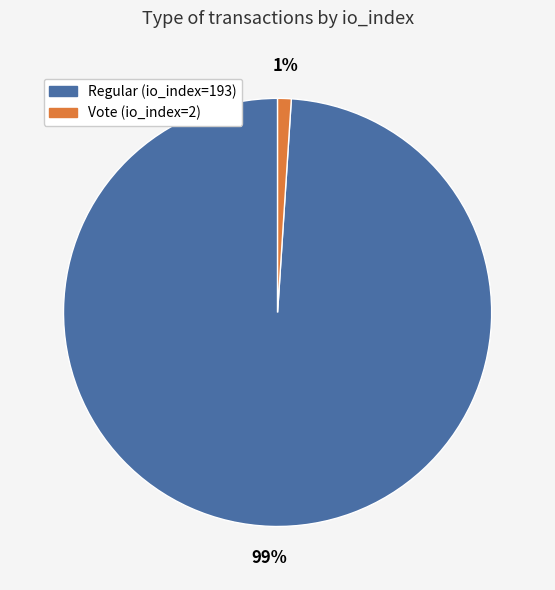

Is Vote (io_index=2) the majority of the pie?

No